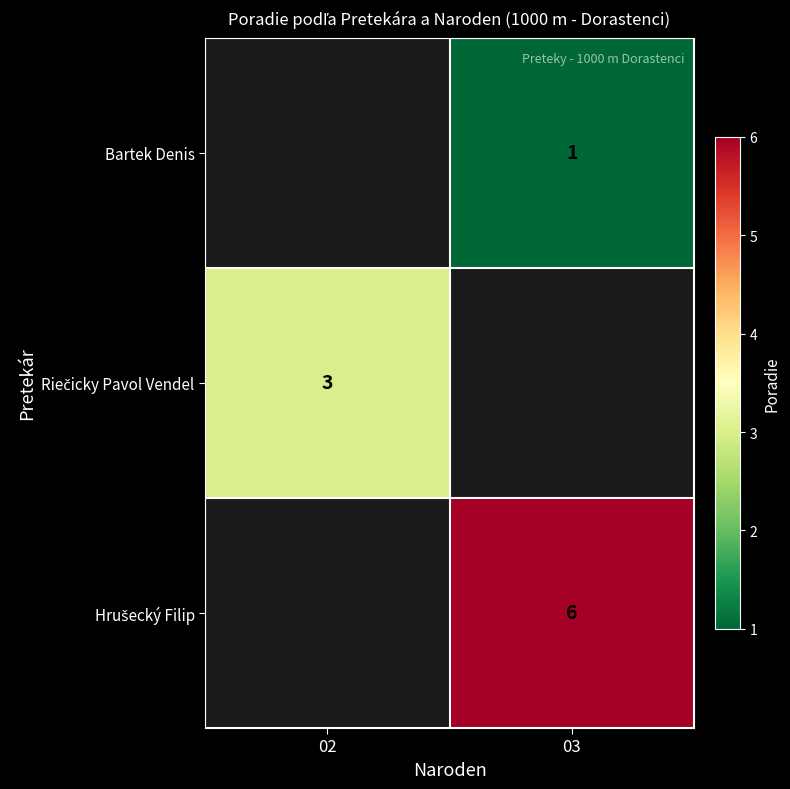

Between 03 and 02, which is larger?

02